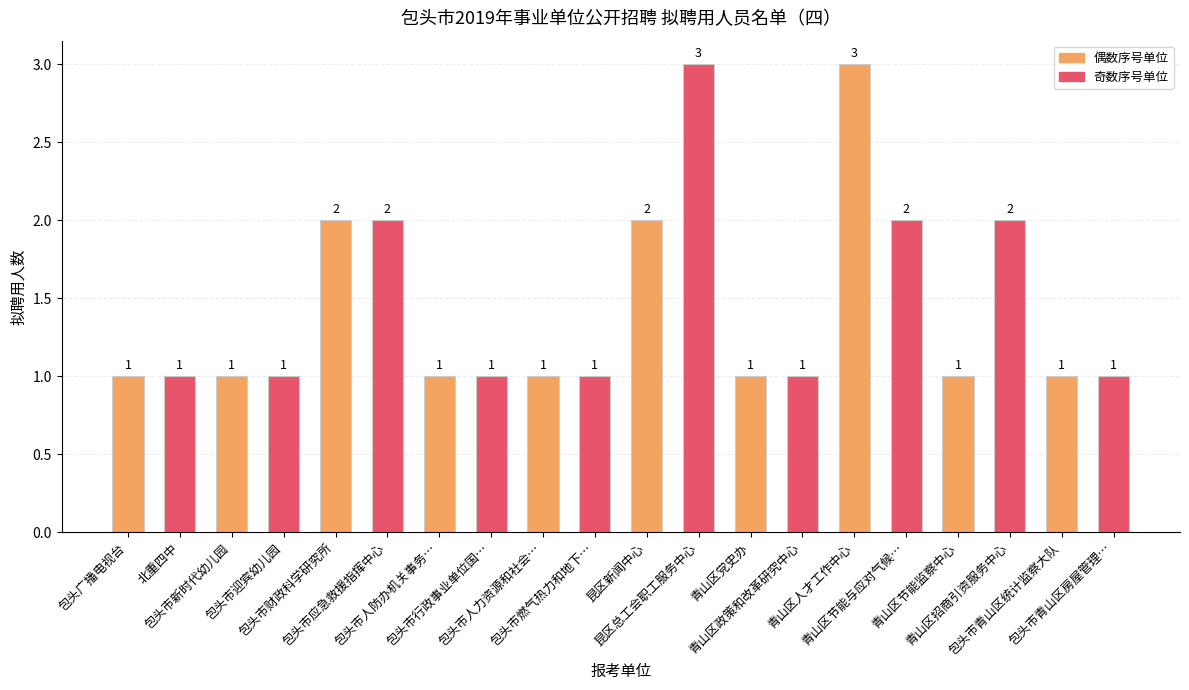

The value at 昆区总工会职工服务中心 is 3. True or false?

True